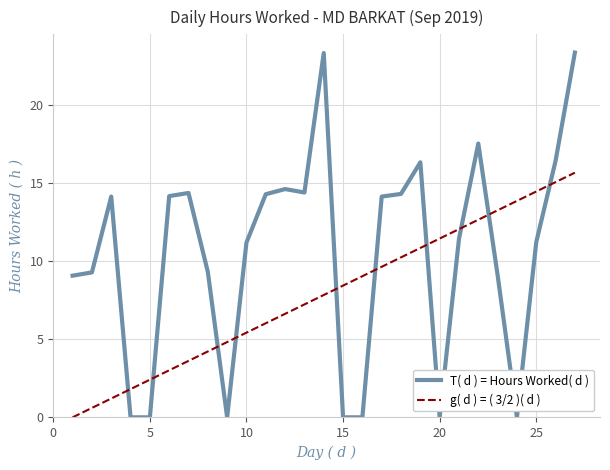

True or false: T( d ) = Hours Worked( d ) and g( d ) = ( 3/2 )( d ) cross at least once.

True